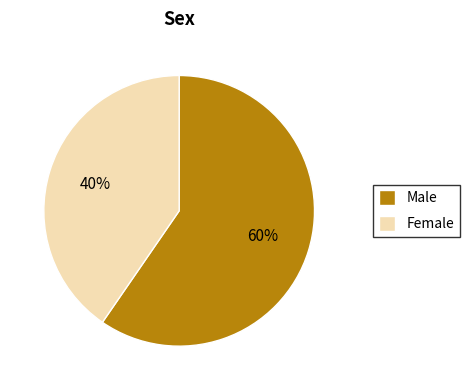

How many slices are in this pie chart?

2